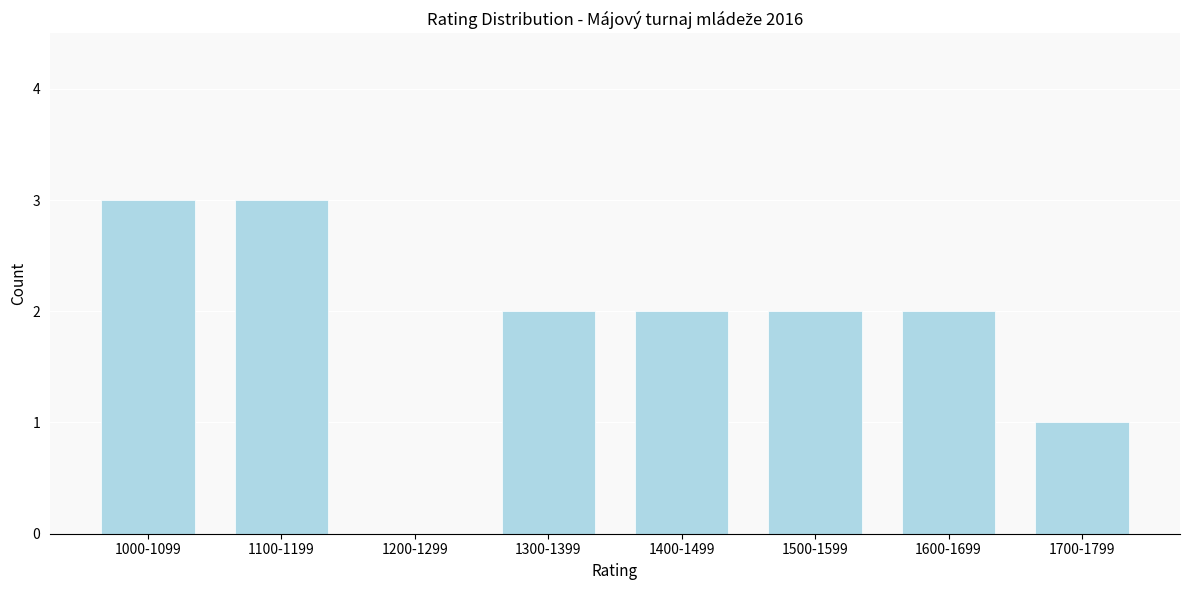

Reading left to right, list all the values displayed in this chart.

1000-1099=3	1100-1199=3	1200-1299=0	1300-1399=2	1400-1499=2	1500-1599=2	1600-1699=2	1700-1799=1